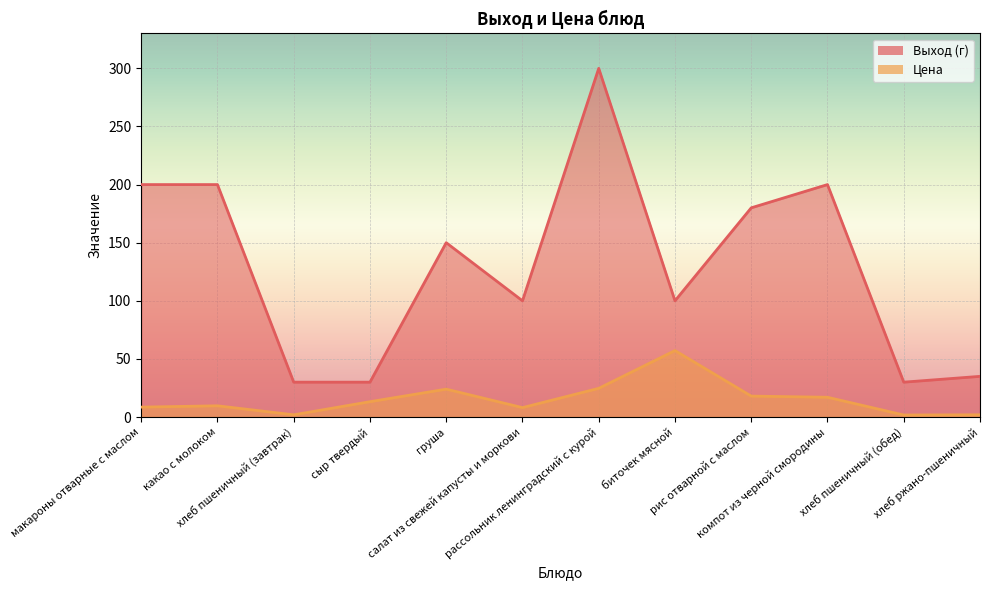

True or false: Цена has more than 2 interior local peaks.

True